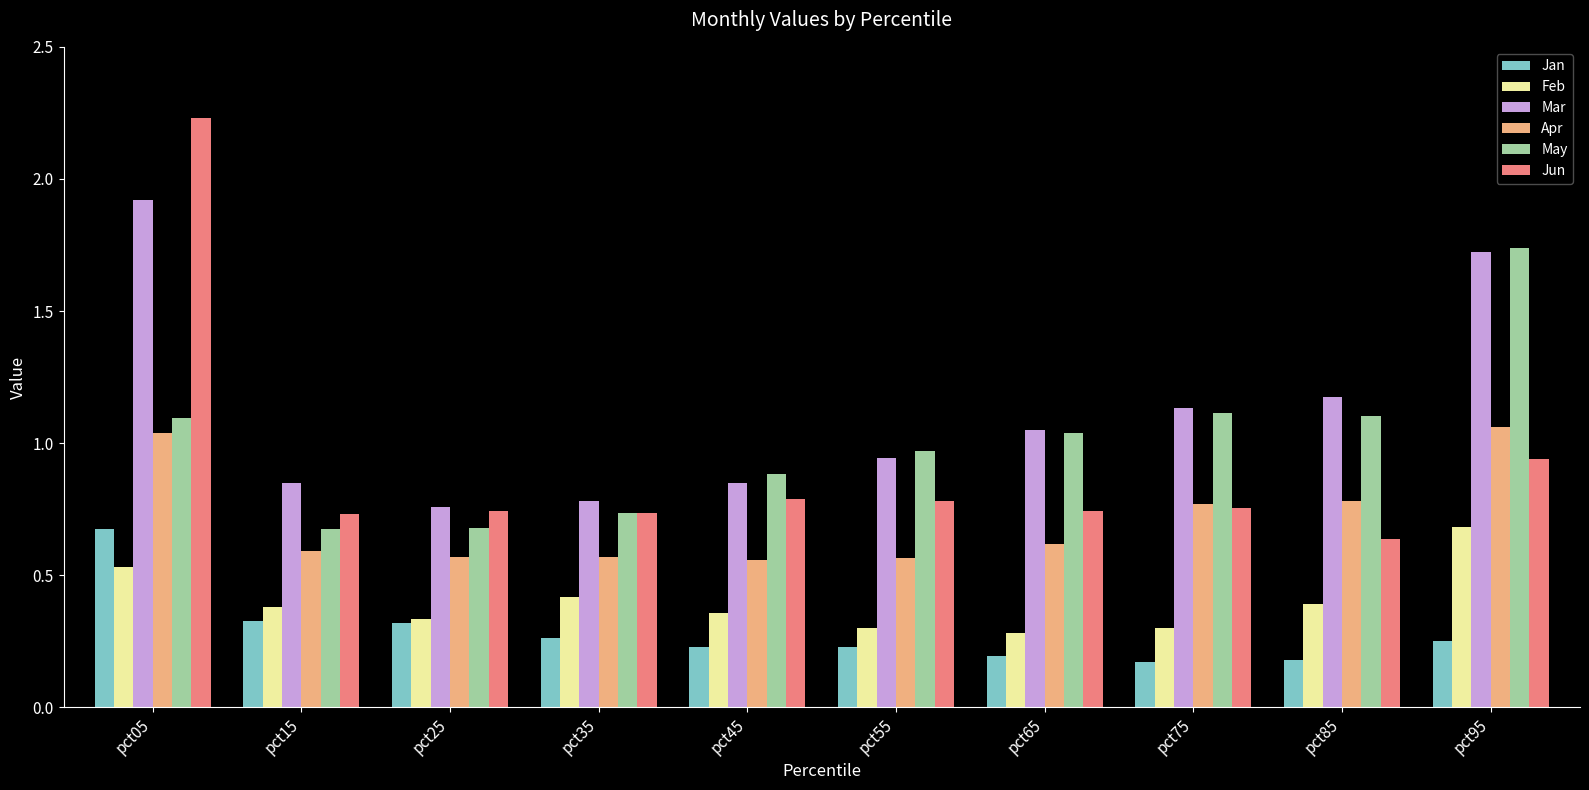

What are all the series names shown in the legend?

Jan, Feb, Mar, Apr, May, Jun